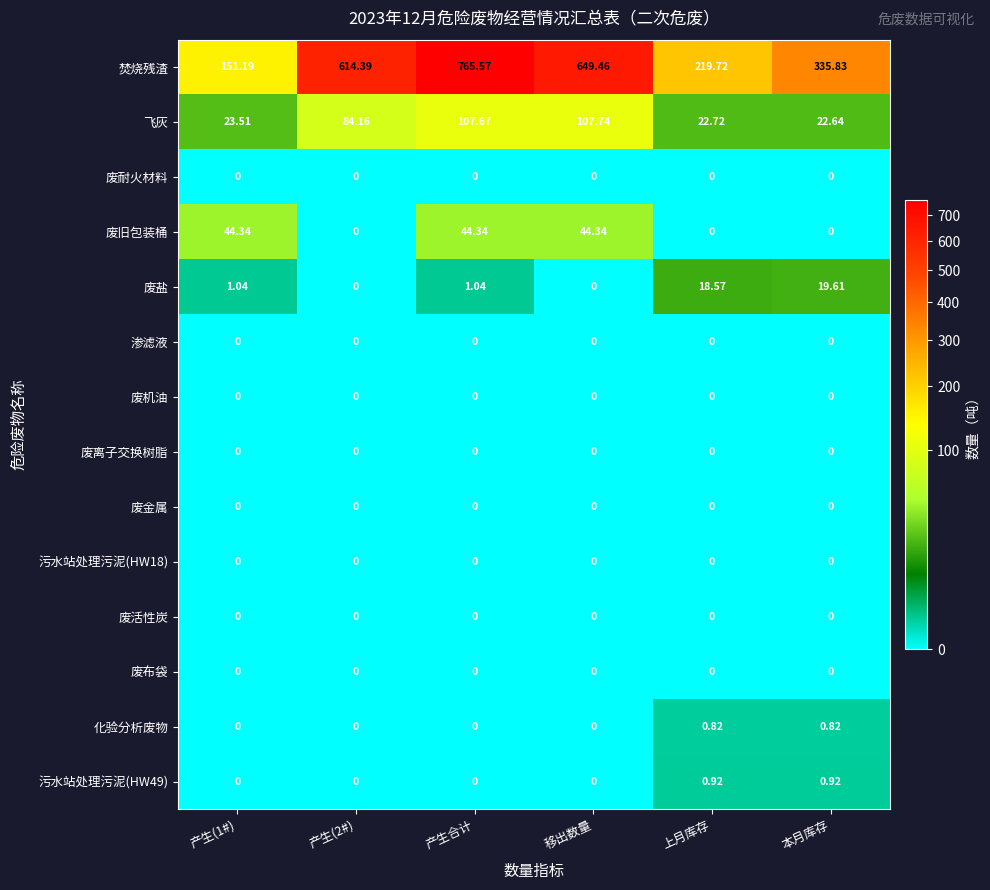

Count the number of categories in the chart.

6